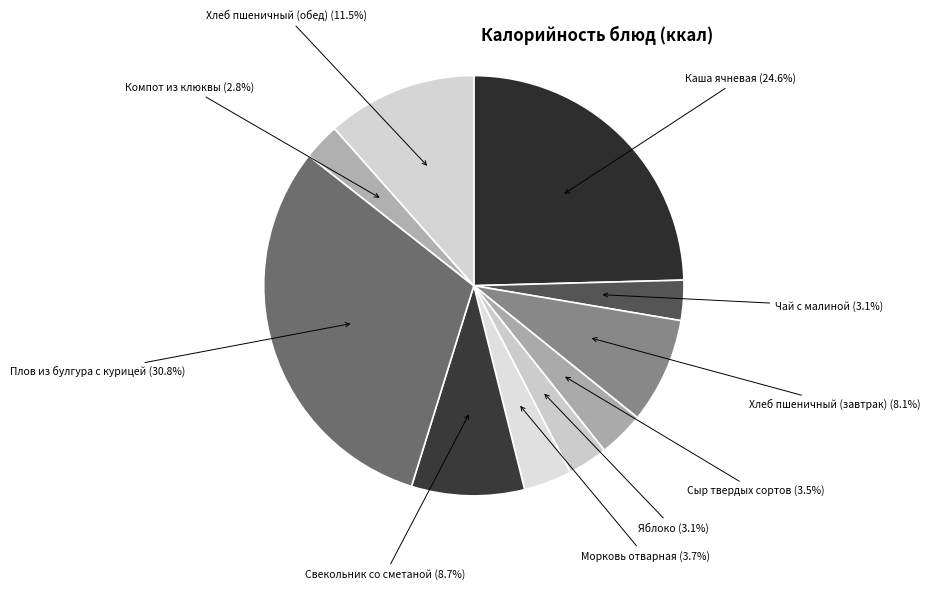

To the nearest percent, what is the average slice percentage?

10%